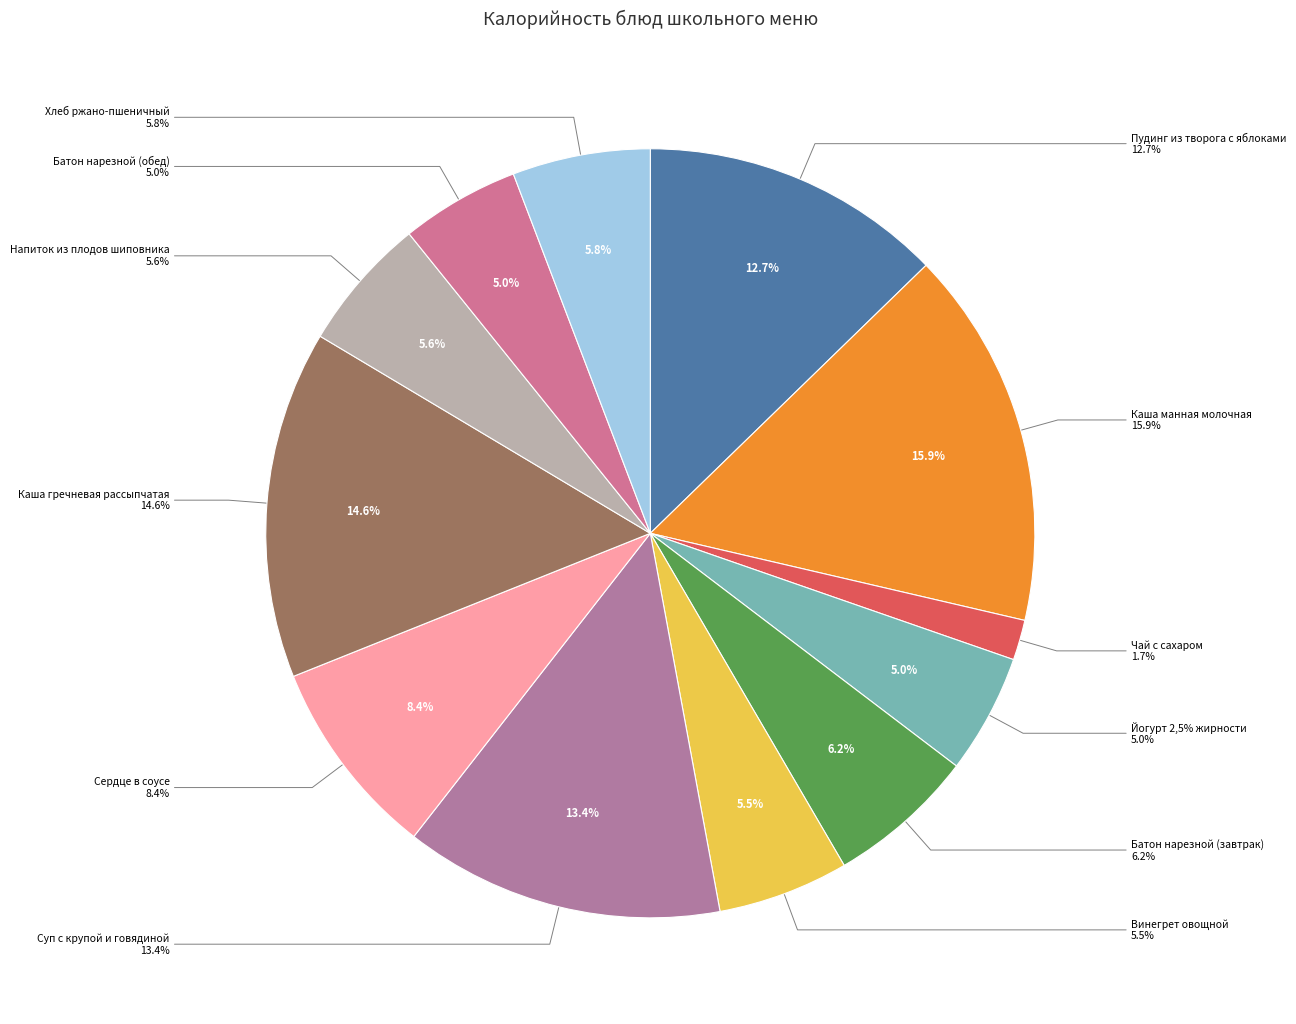

How many slices are in this pie chart?

12